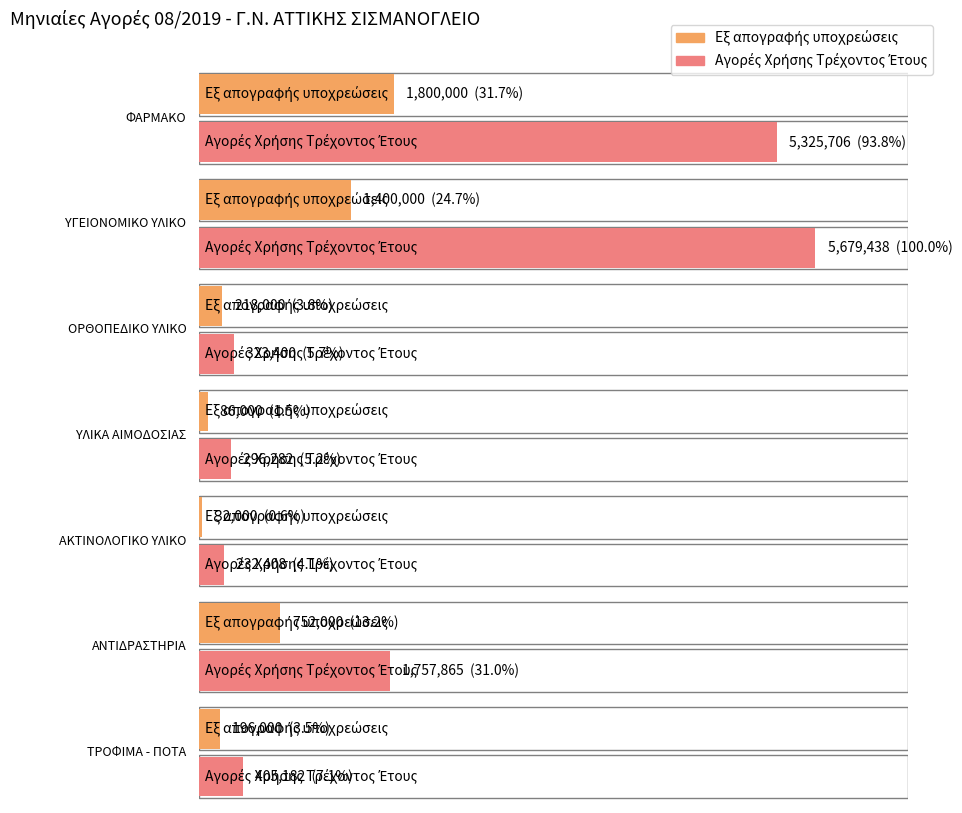

What are all the series names shown in the legend?

Εξ απογραφής υποχρεώσεις, Αγορές Χρήσης Τρέχοντος Έτους